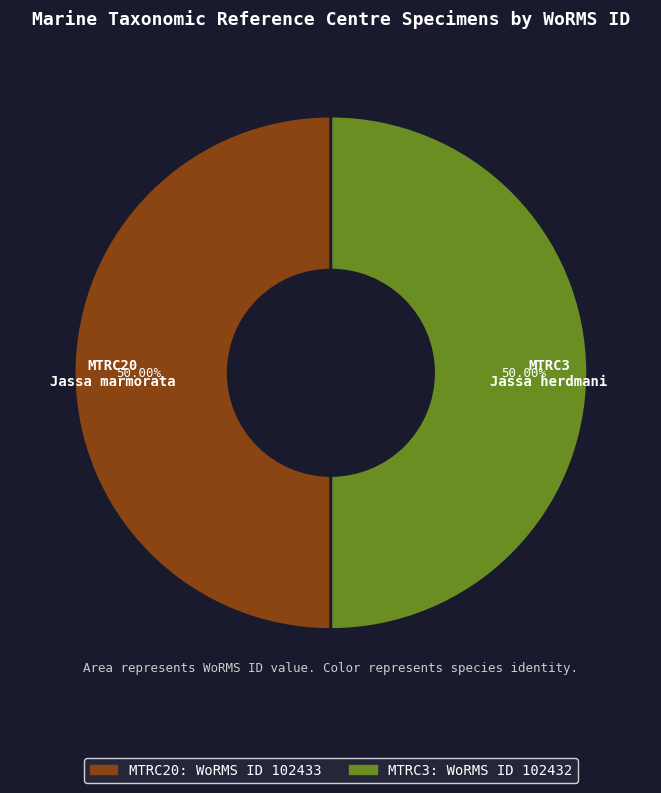

What is the ratio of the value at MTRC20 to the value at MTRC3?

1.0